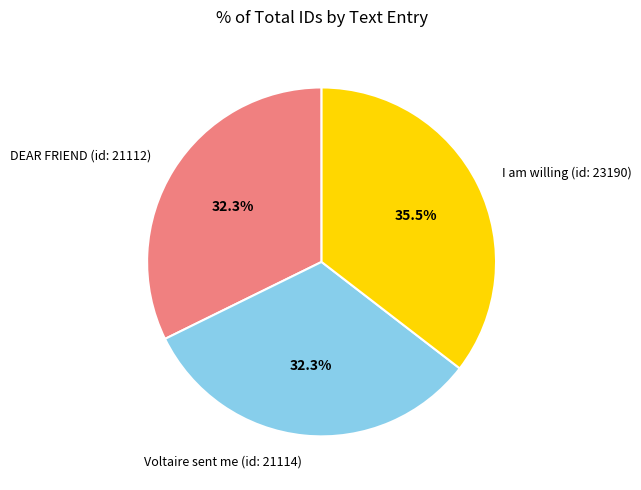

Do Voltaire sent me (id: 21114) and DEAR FRIEND (id: 21112) together represent more than half of the pie?

Yes